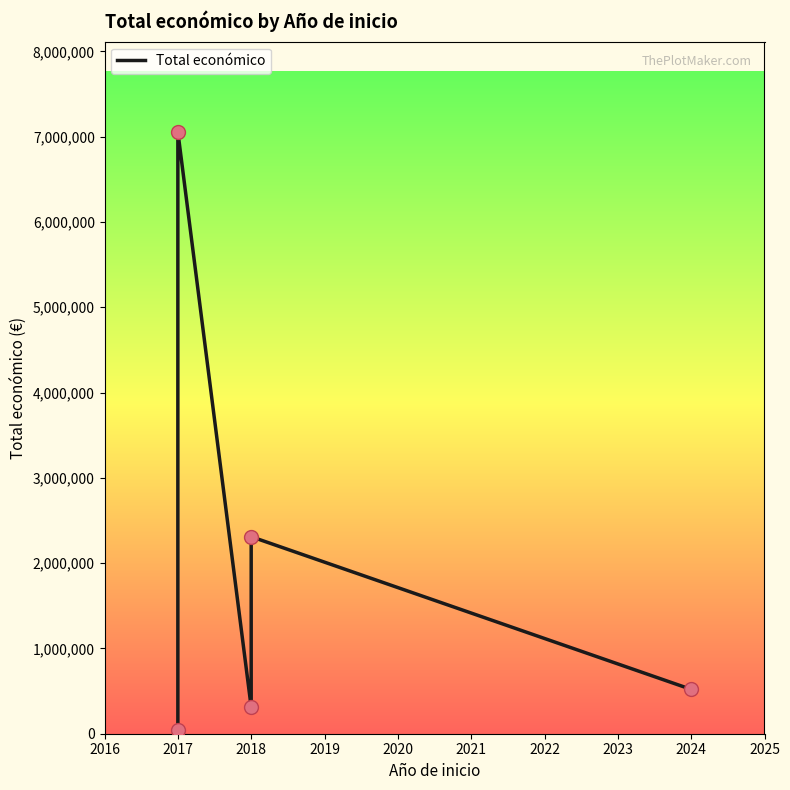

What is the change in value from 2018 to 2024?

+208509